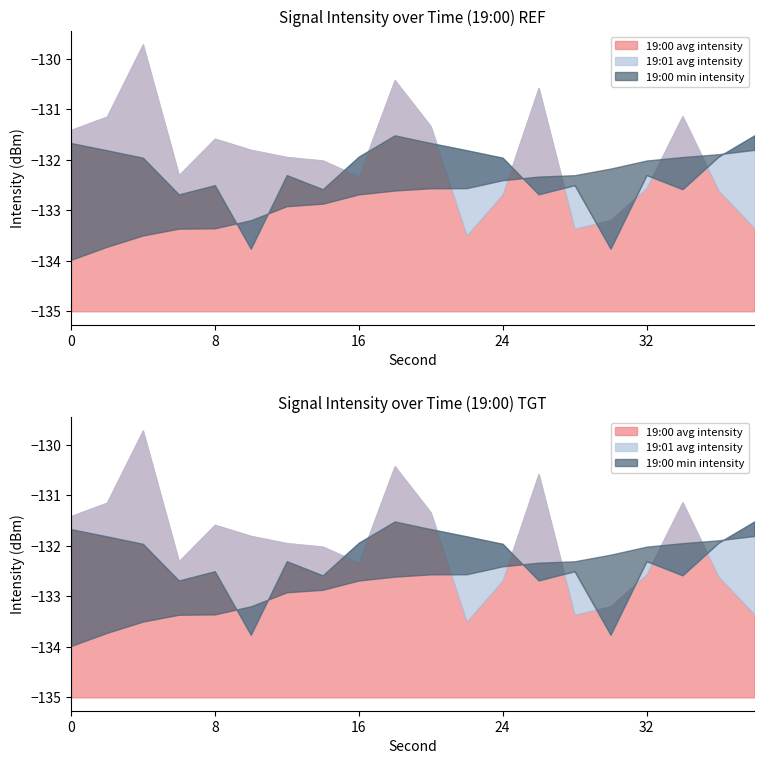

Is it true that 19:00 min intensity equals -172.6 at 22?

False